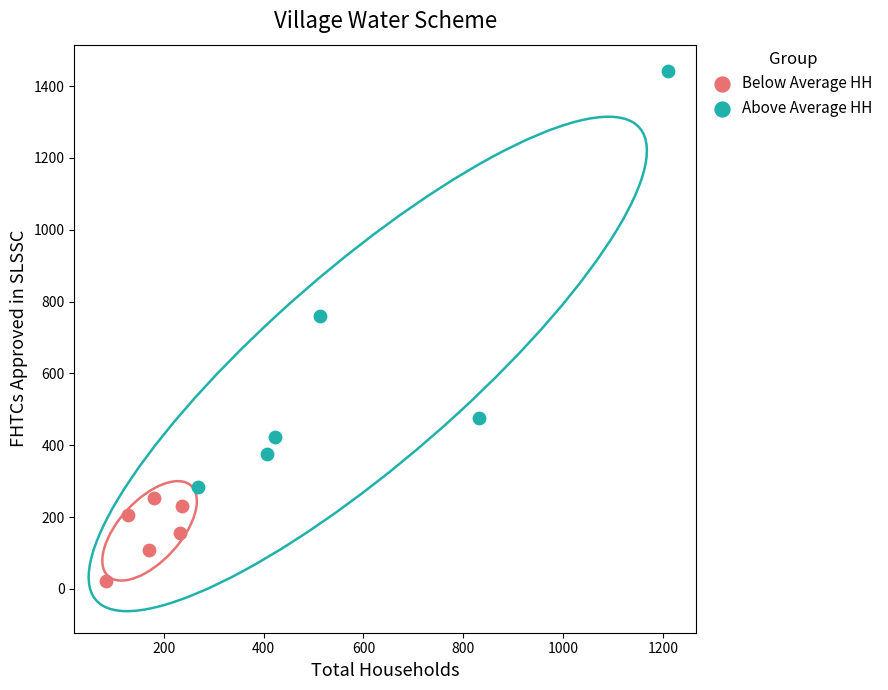

Which series contains the lowest Y value?

Below Average HH